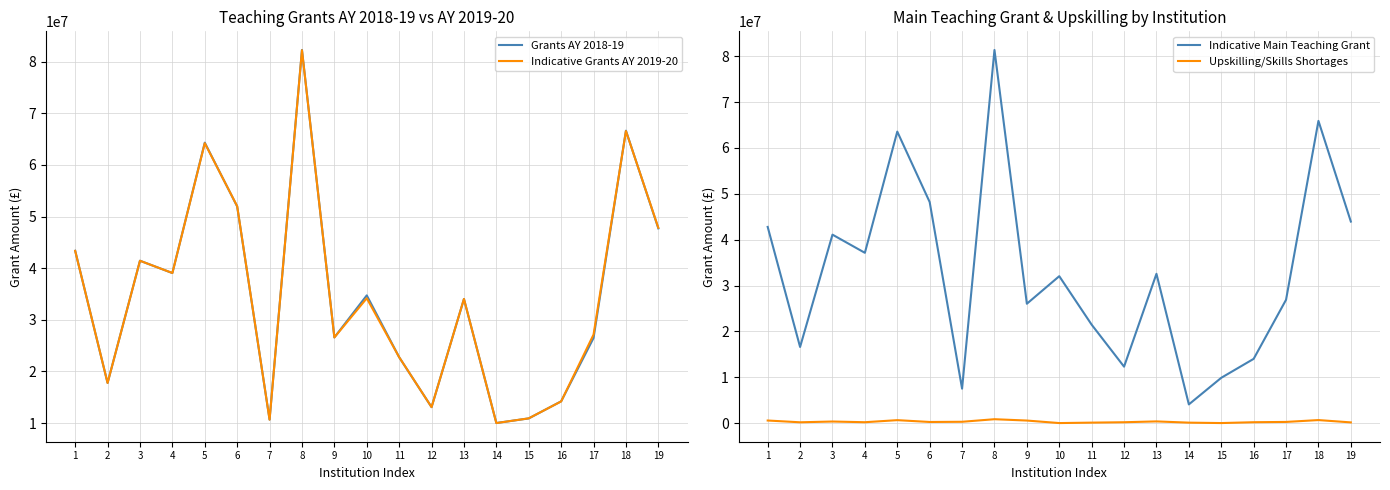

At which category is the sum across all series the highest?

8